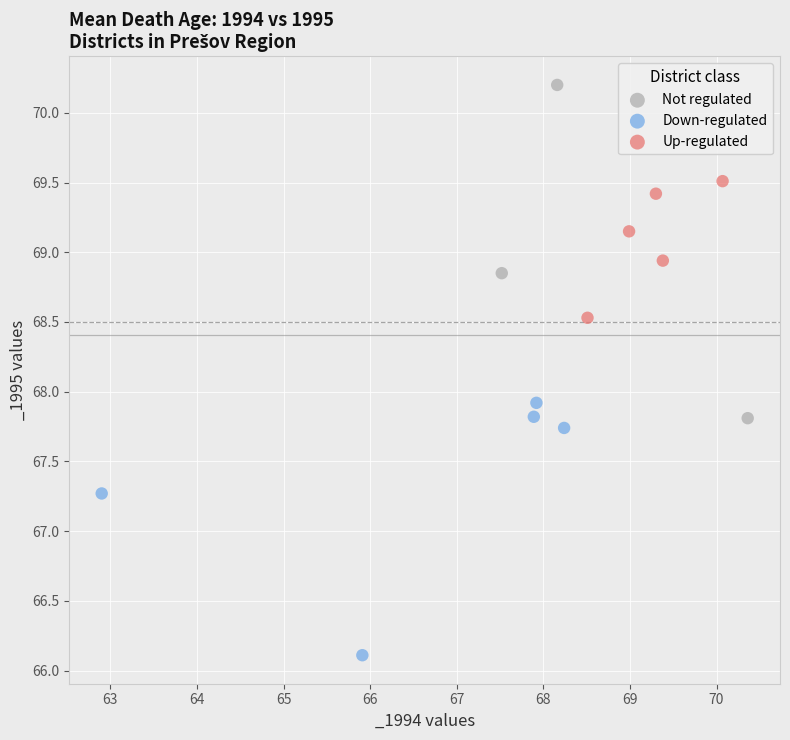

What are all the series names shown in the legend?

Not regulated, Down-regulated, Up-regulated